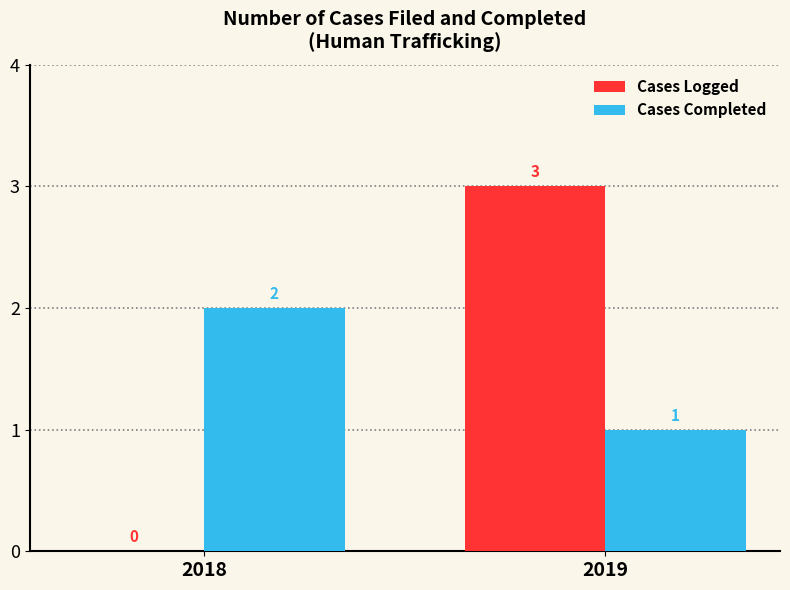

True or false: Cases Logged has a value of 0 at 2018.

True